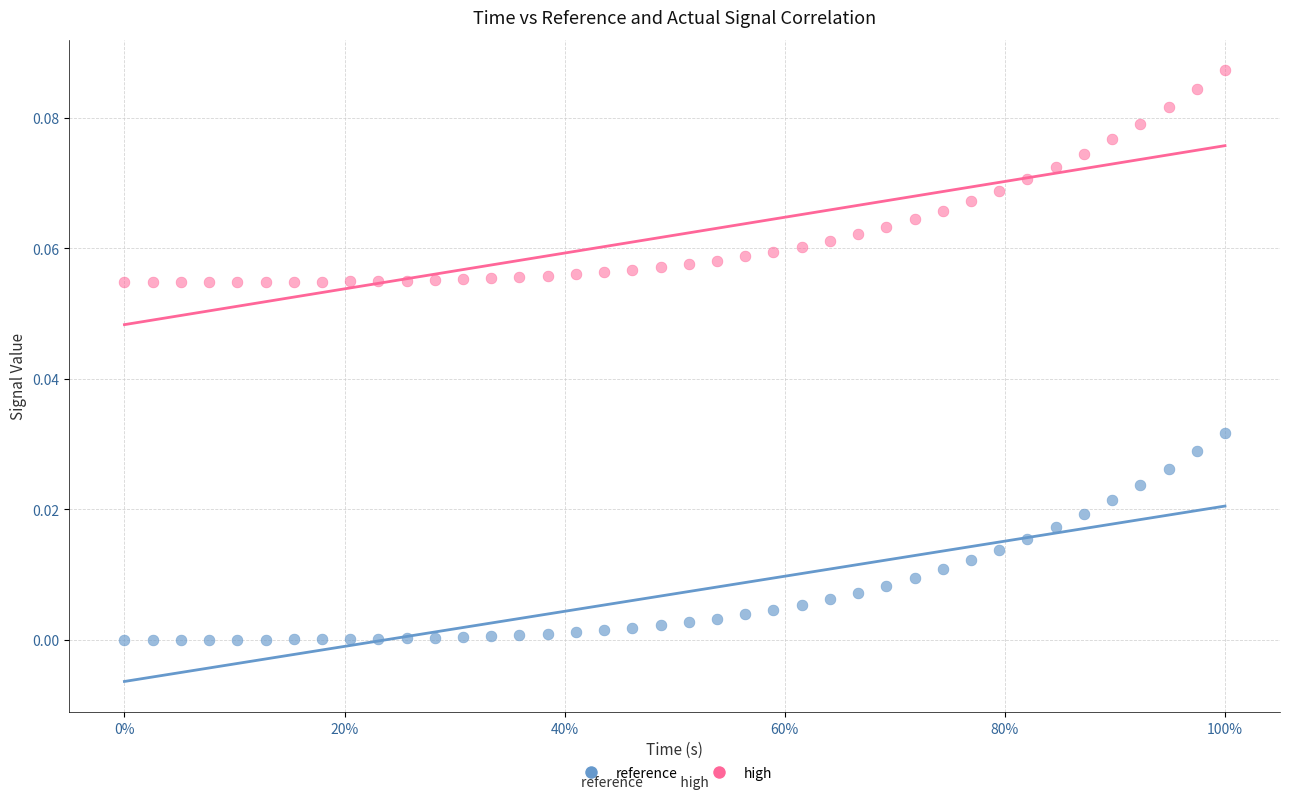

What are all the series names shown in the legend?

reference, high